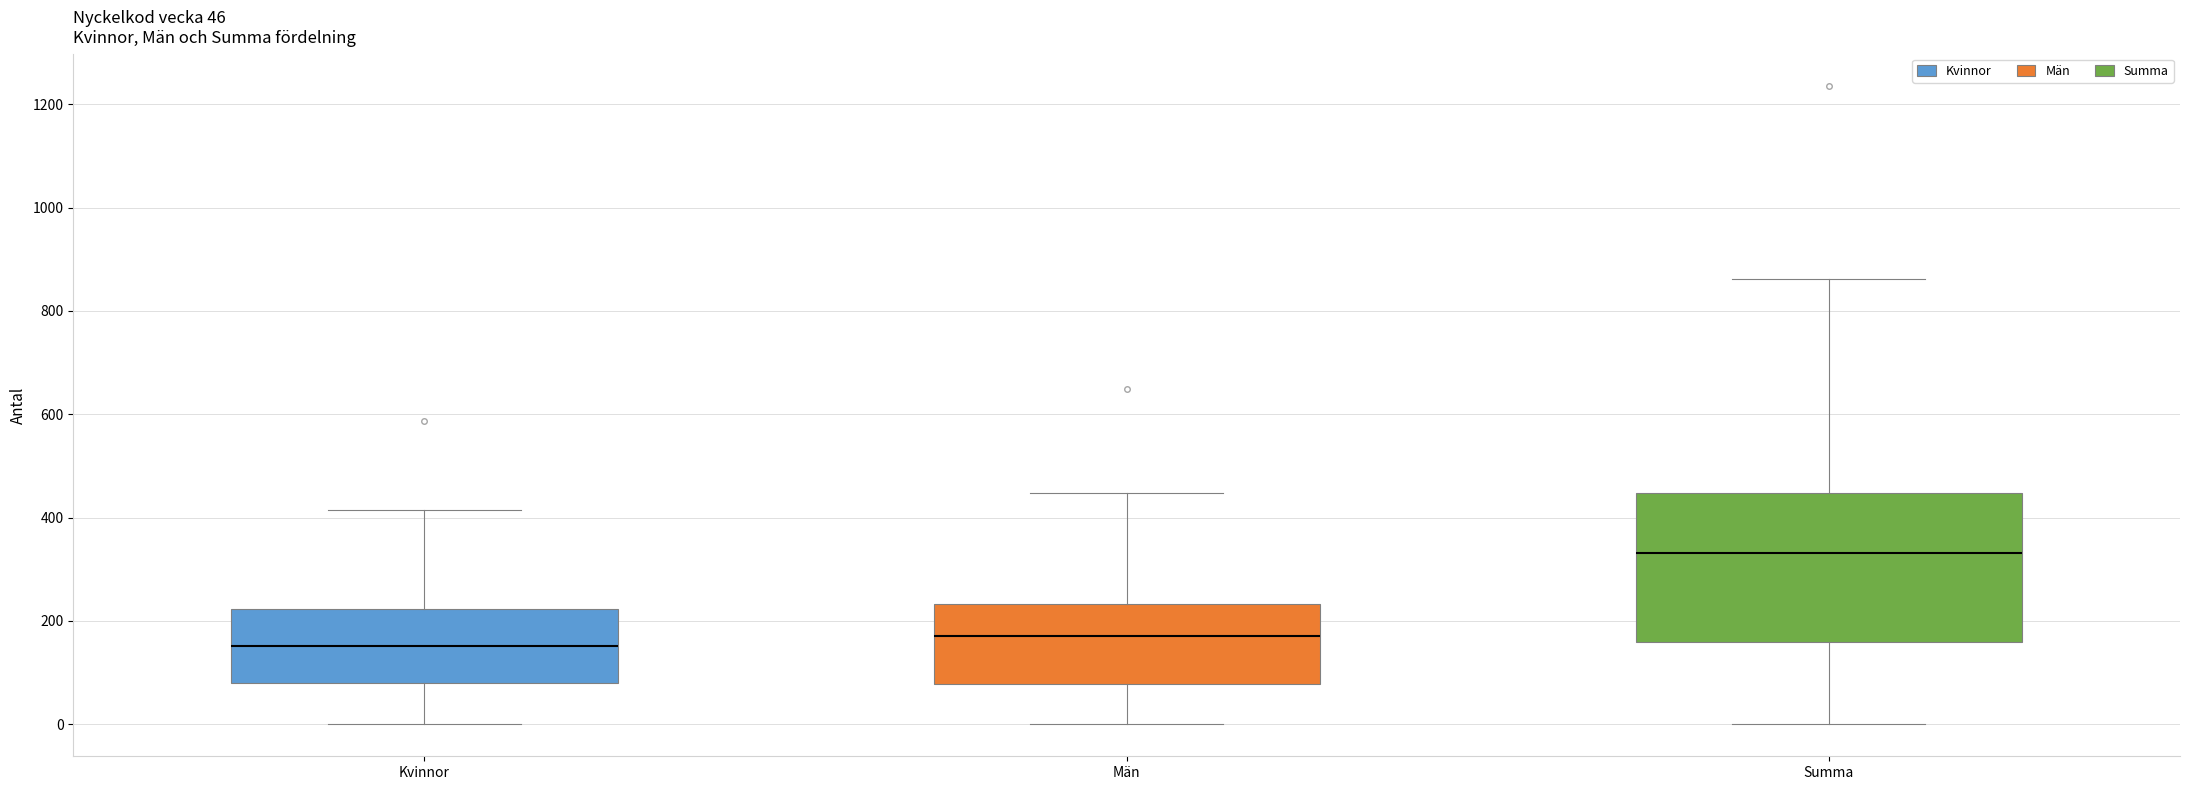

Comparing the boxes themselves (not the whiskers), which one is the tallest?

Summa